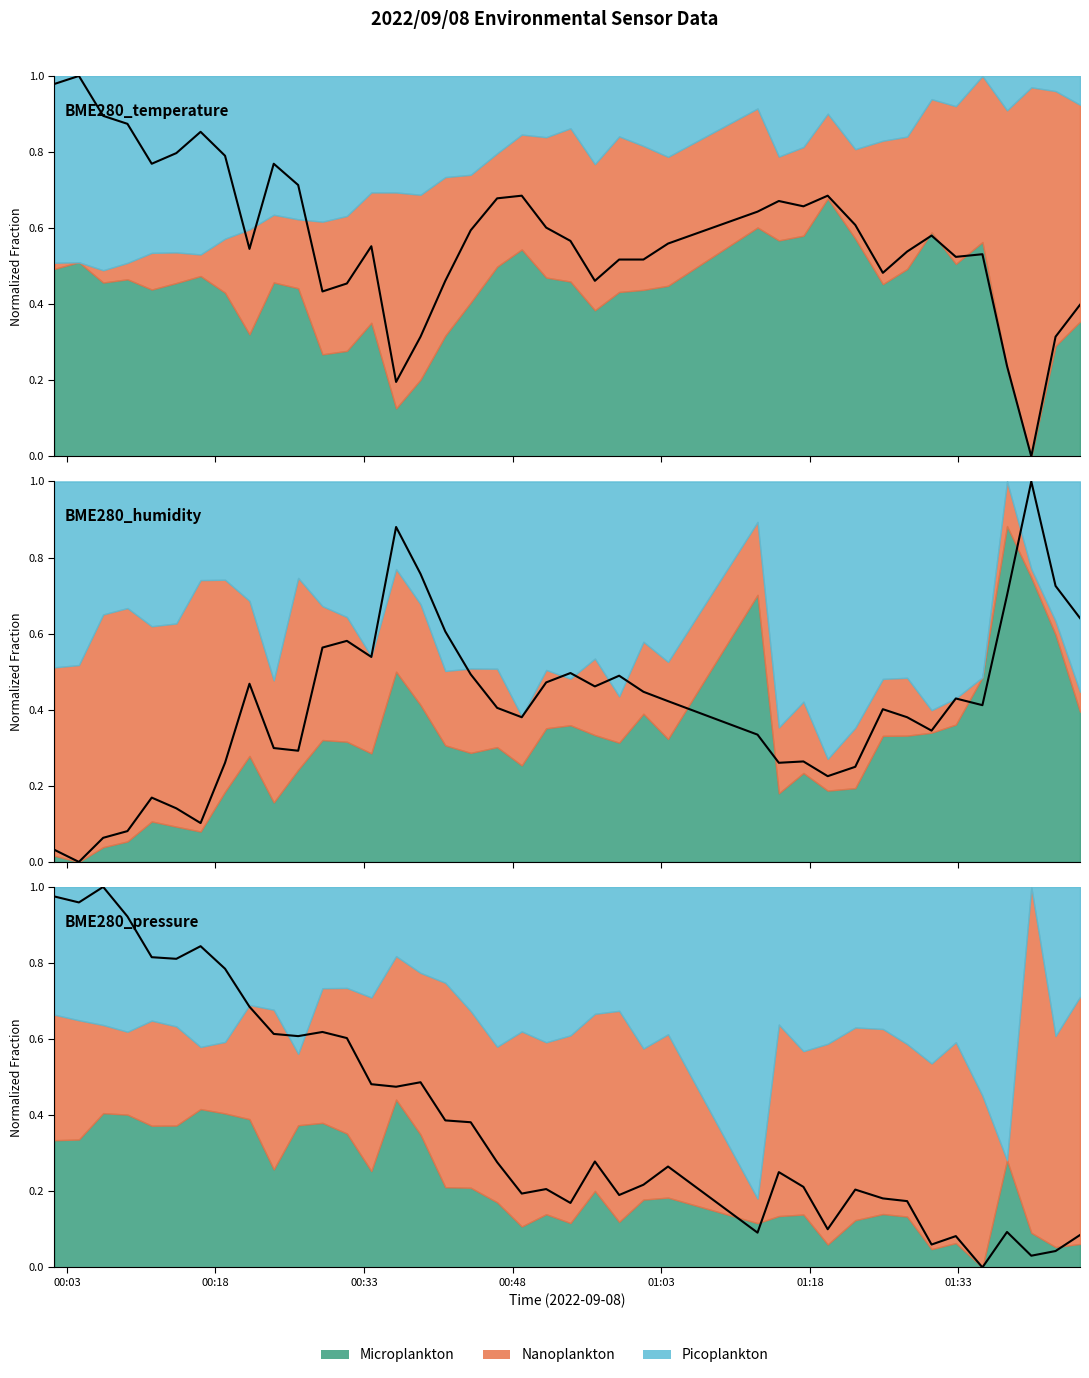

Which category has the highest value across all series?

00:18